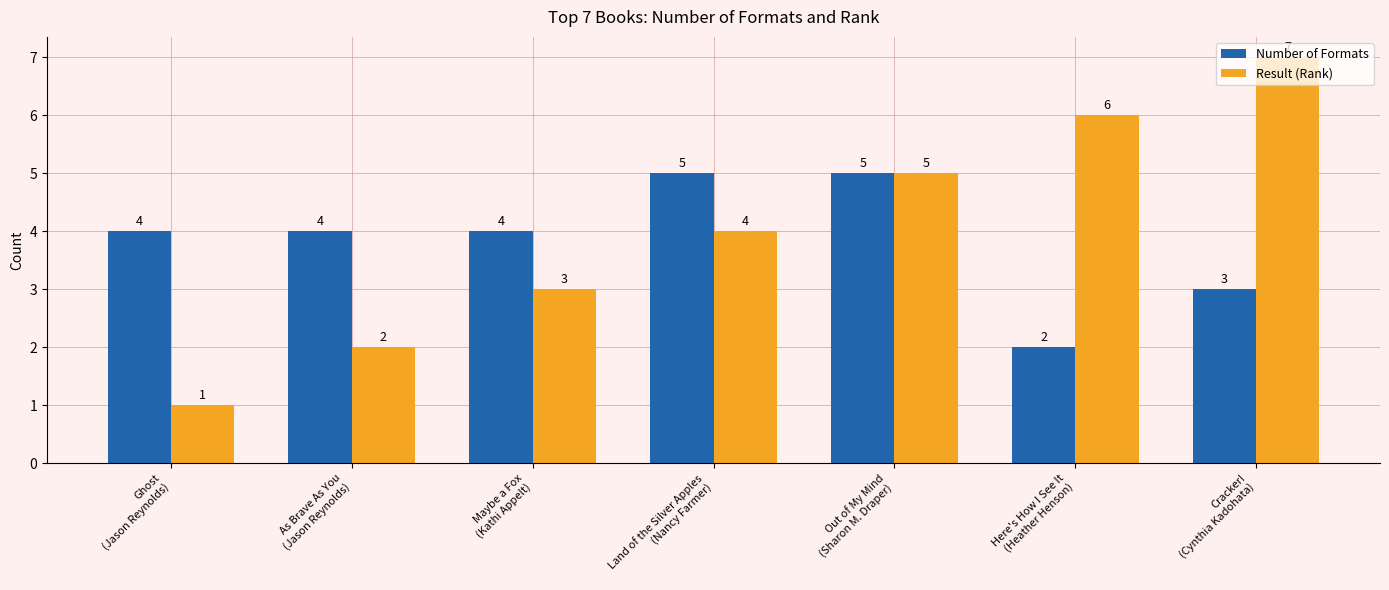

At which label is Result (Rank) closest to 4?

Land of the Silver Apples
(Nancy Farmer)